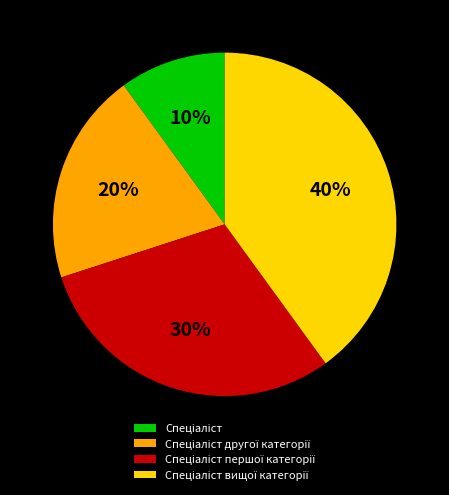

Is there a majority slice in this chart?

No